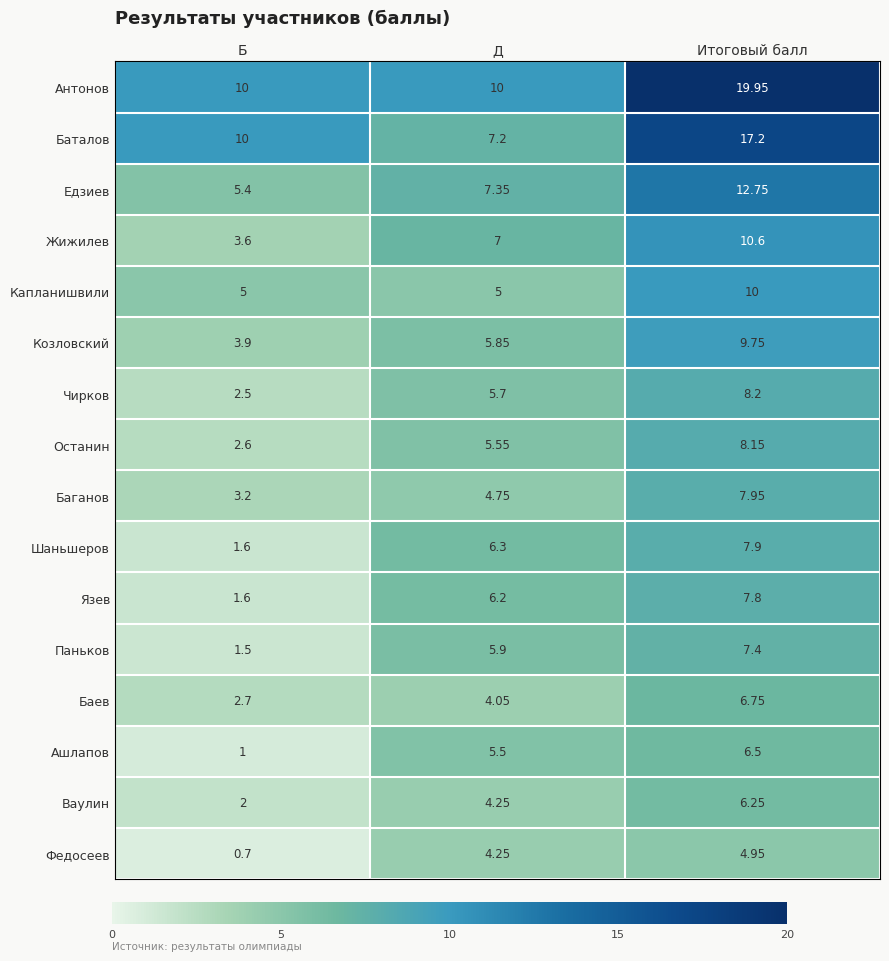

List the series in order of their peak value, lowest first.

Федосеев, Ваулин, Ашлапов, Баев, Паньков, Язев, Шаньшеров, Баганов, Останин, Чирков, Козловский, Капланишвили, Жижилев, Едзиев, Баталов, Антонов